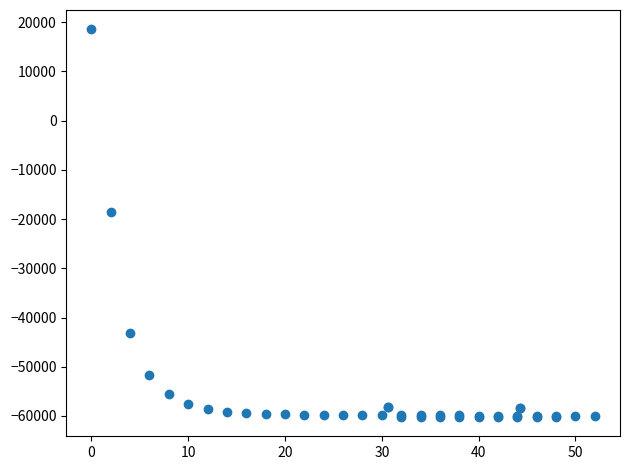

What Y value in the scatter plot is closest to -20833?

-18517.6